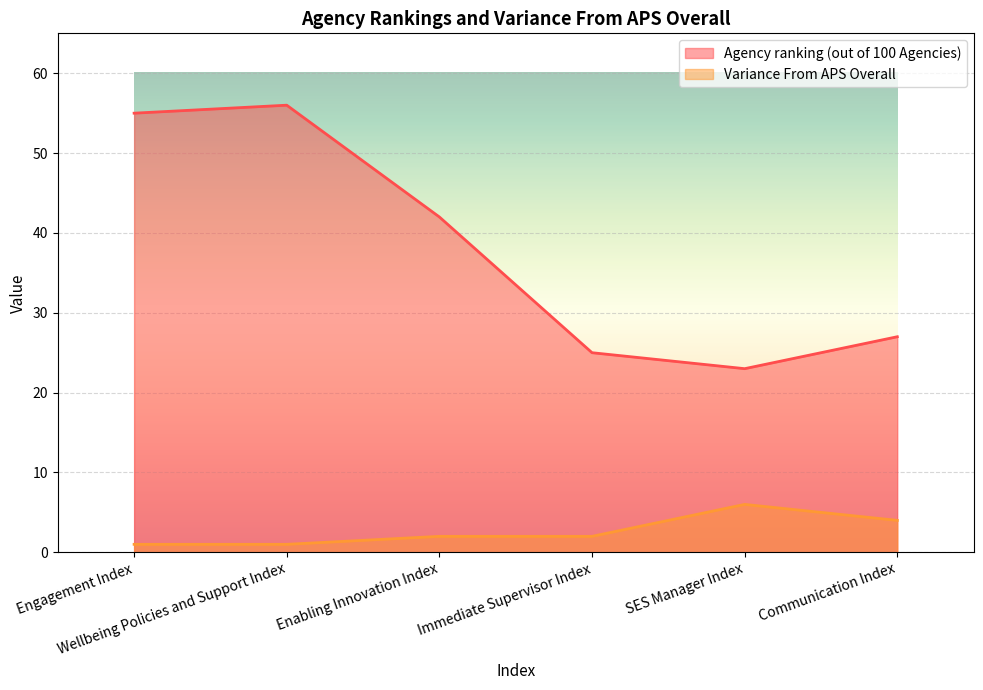

The Variance From APS Overall series shows 0 at Wellbeing Policies and Support Index. True or false?

False